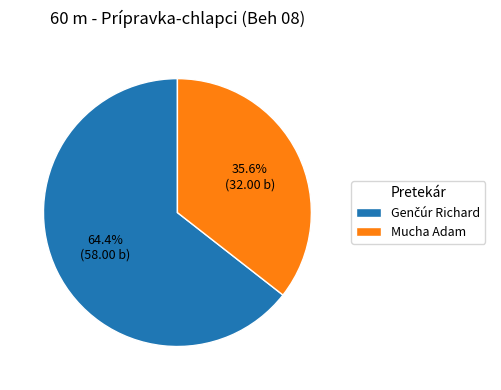

Which slice is the smallest?

Mucha Adam